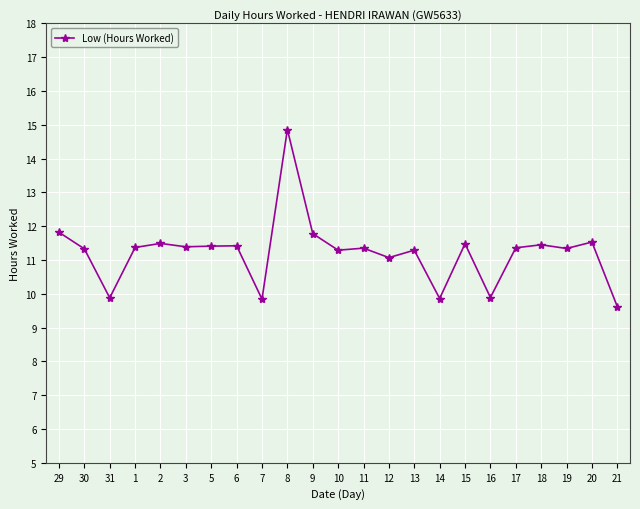

How many values are below 11?

5